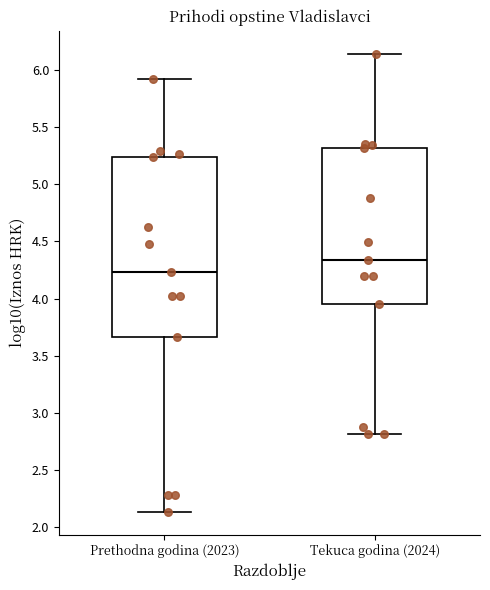

Reading left to right, transcribe this box plot: for each box, give where its median line is, the range the box spans, and where its two whiskers end, as read against the y-axis. The values are not printed on the chart, so give them approximately, as read against the axis.

Prethodna godina (2023): median 4.25, box 3.65 to 5.25, whiskers 2.15 to 5.95
Tekuca godina (2024): median 4.35, box 3.95 to 5.30, whiskers 2.80 to 6.15